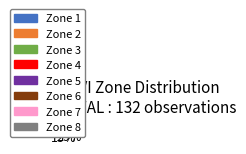

What is the ratio of the value at Zone 6 to the value at Zone 5?

0.7